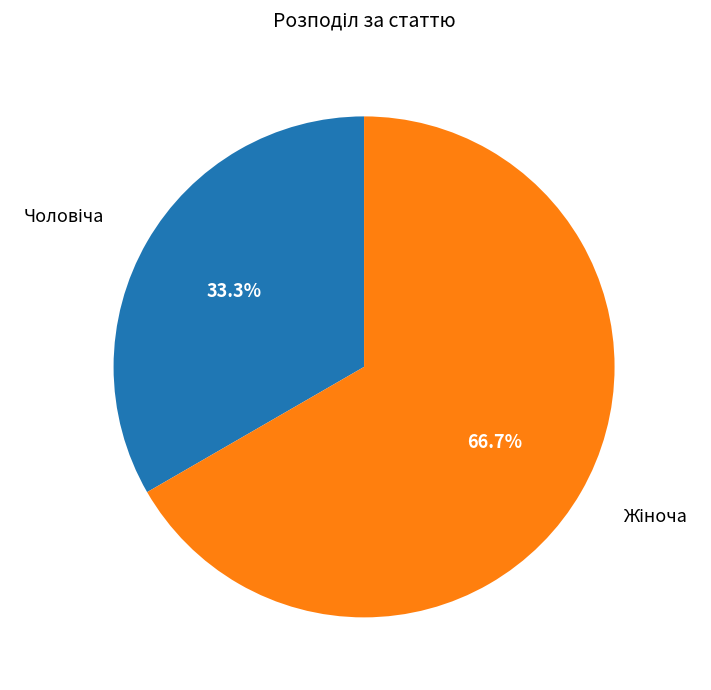

Does any single category account for the majority?

Yes